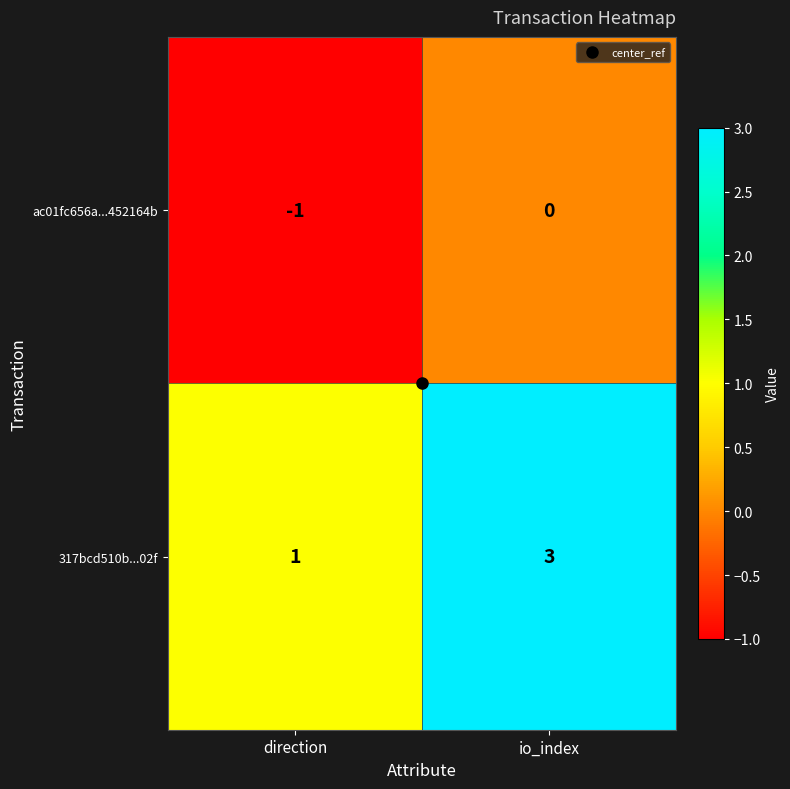

What is the greatest value displayed?

3